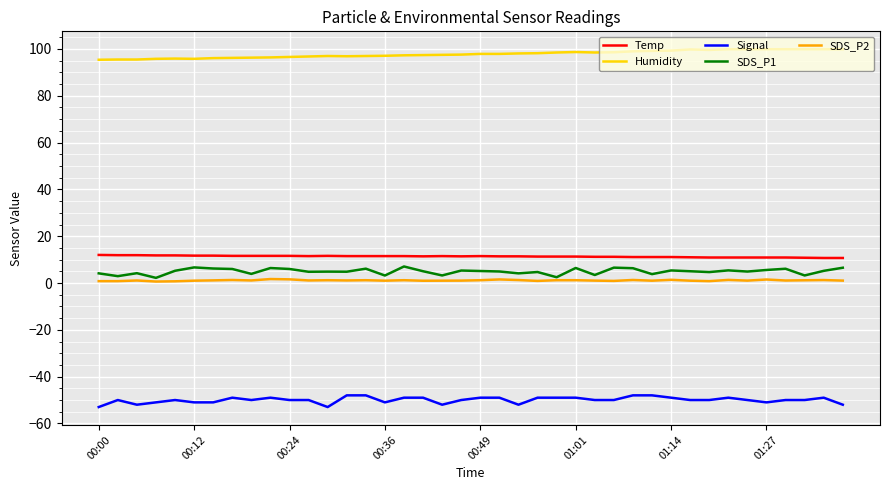

Which series has the largest total across all categories?

Humidity